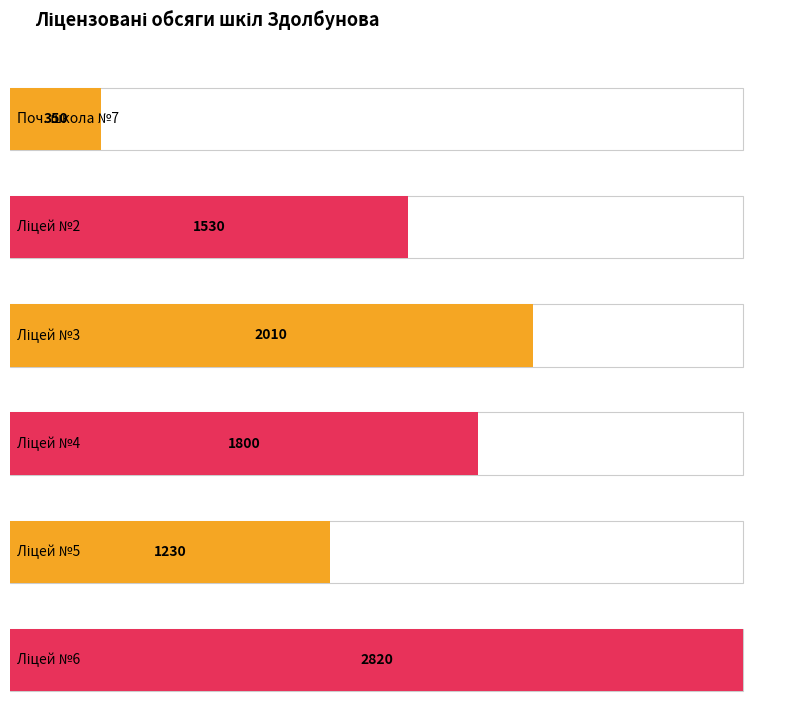

Count the number of data series in this chart.

1